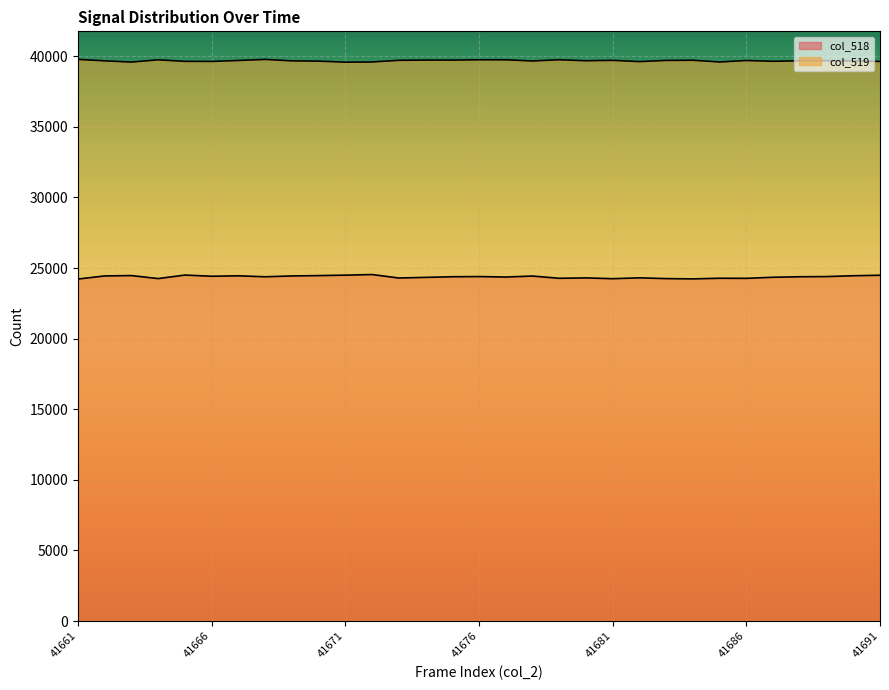

At which label is col_519 closest to 39671?

41688